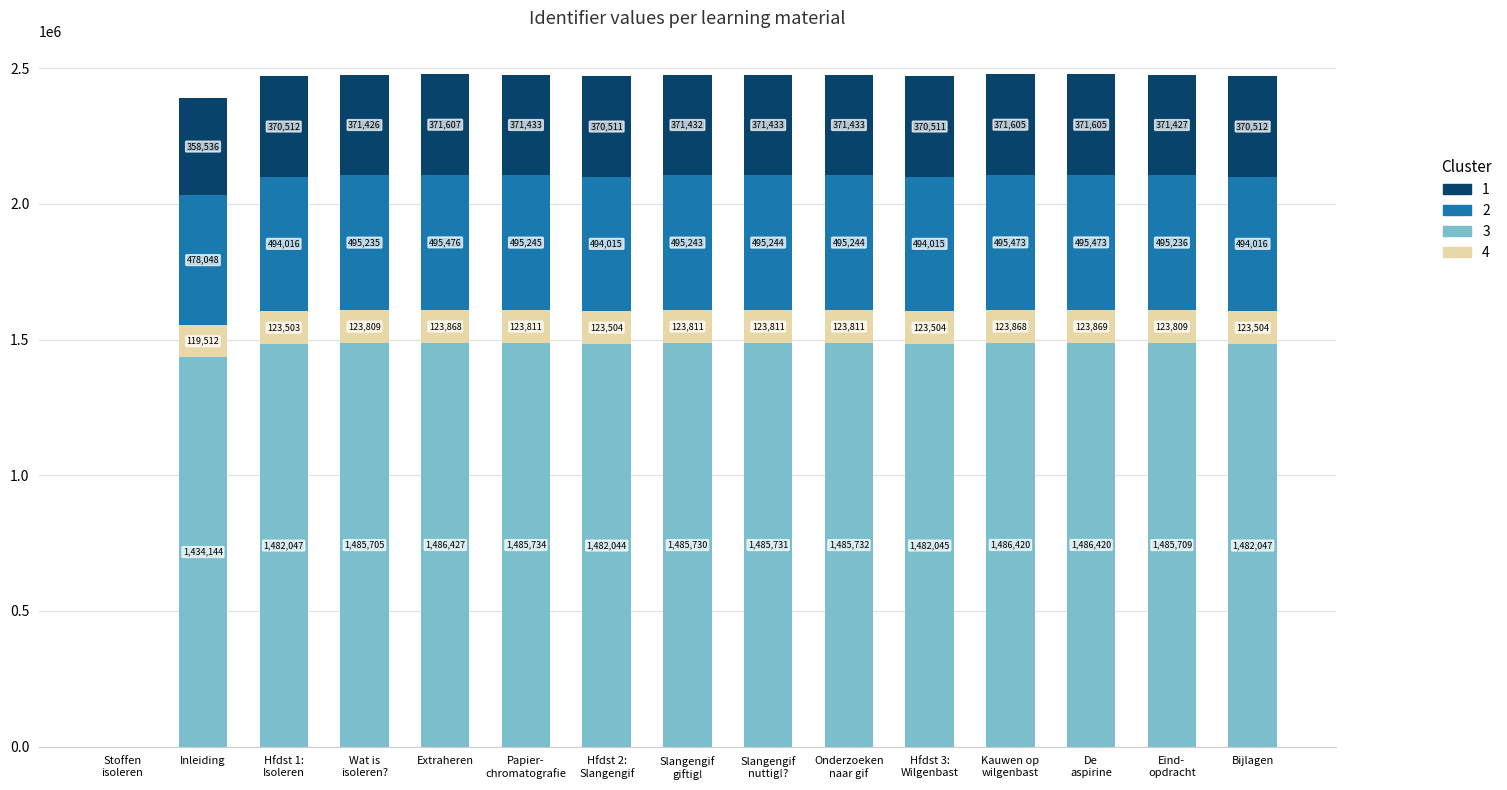

How many series are shown in this chart?

4